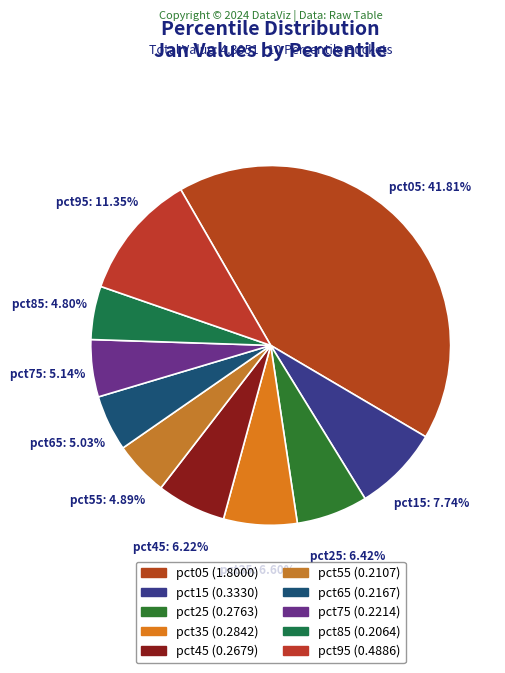

What percentage is NOT represented by pct25?

93.6%